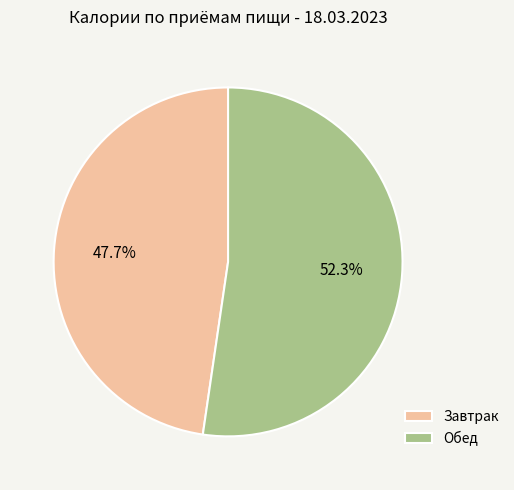

Which category has the smallest portion of the pie?

Завтрак